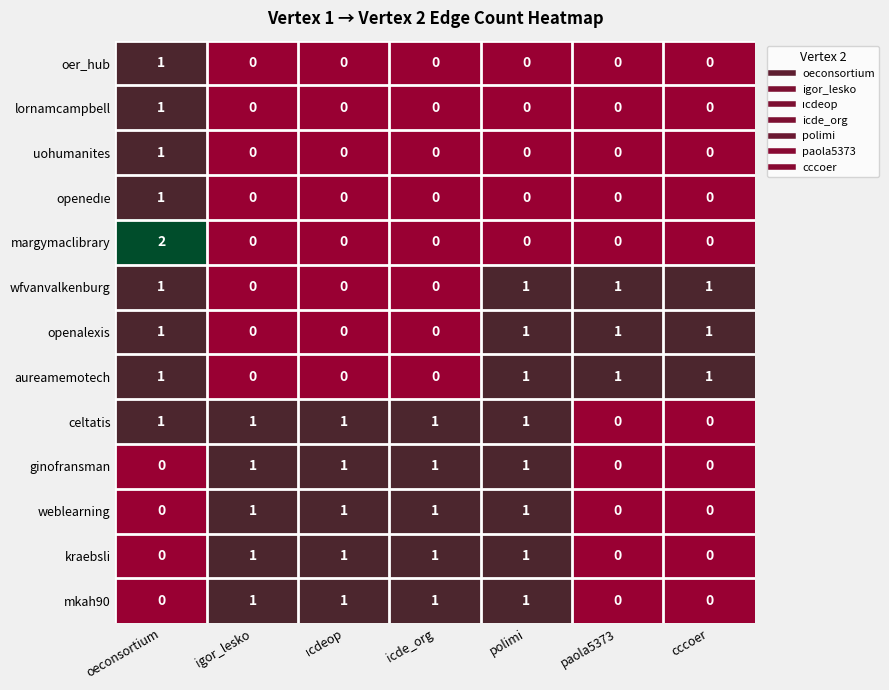

Count the mkah90 values in the range 0 to 1.

7